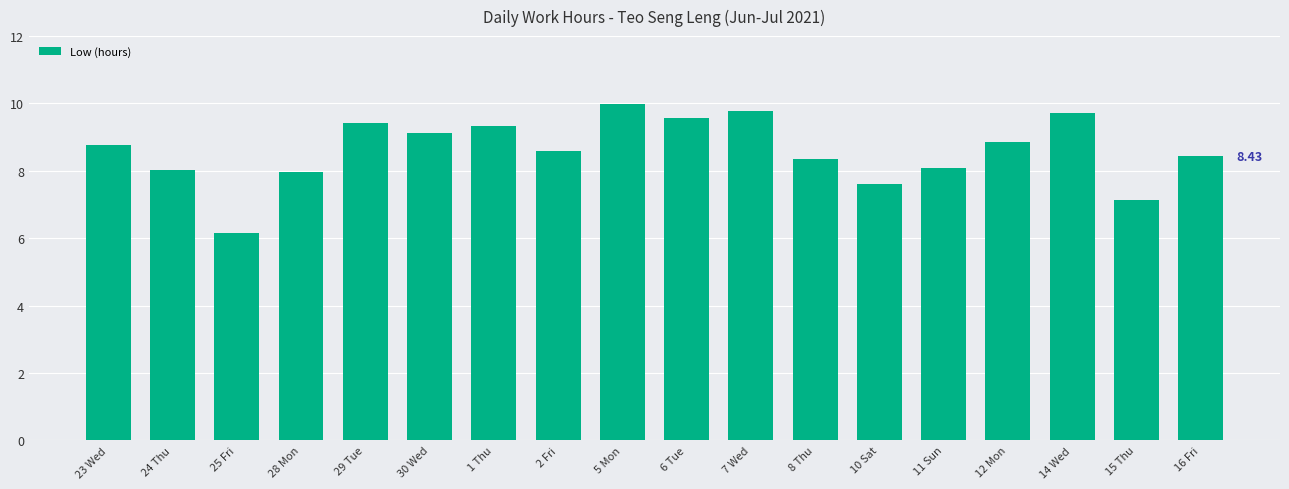

At which category does the chart reach its minimum across all series?

25 Fri